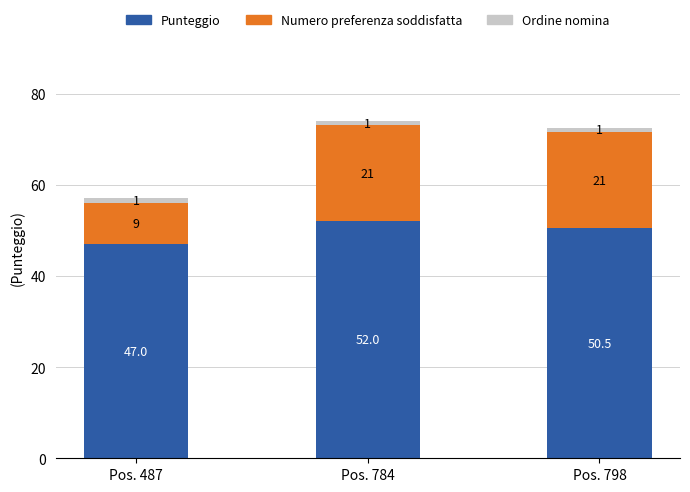

Rank the categories by Punteggio value from highest to lowest.

Pos. 784, Pos. 798, Pos. 487